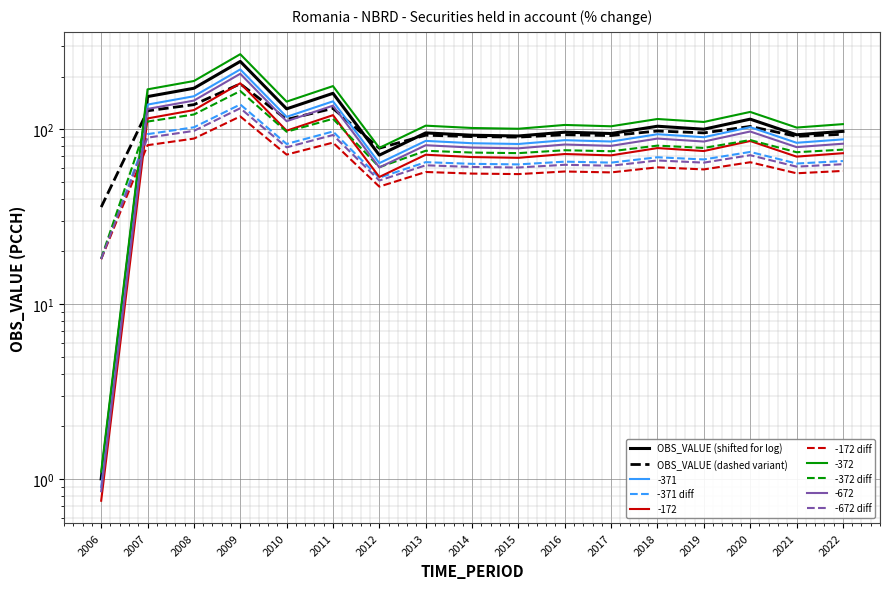

List the labels in order of -172 diff value, largest first.

2009, 2008, 2011, 2007, 2010, 2020, 2018, 2019, 2022, 2016, 2013, 2017, 2021, 2014, 2015, 2012, 2006